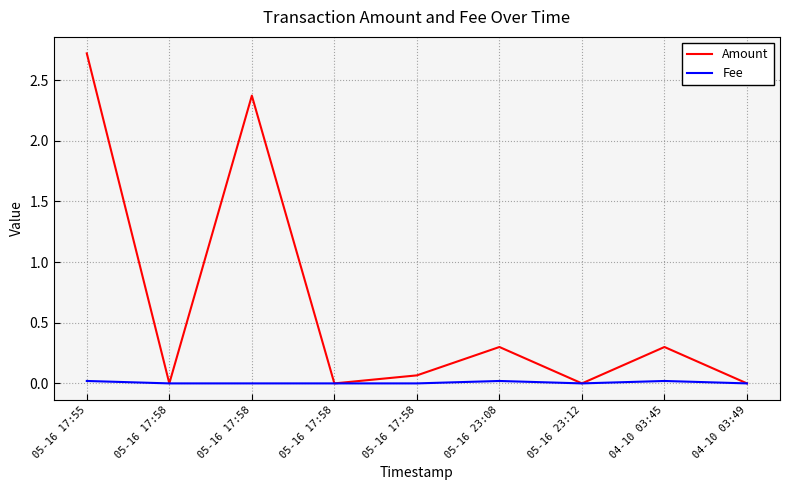

At 05-16 23:08, list the series in order from smallest to largest.

Fee, Amount